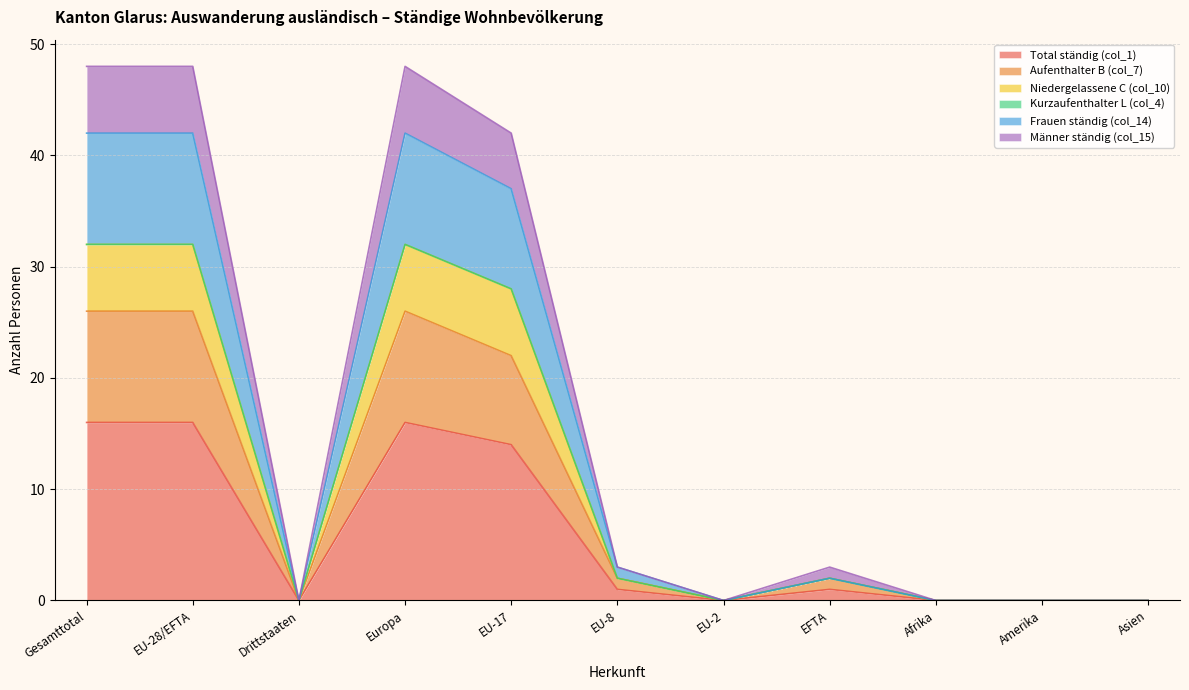

True or false: Total ständig (col_1) has a value of 10 at Amerika.

False